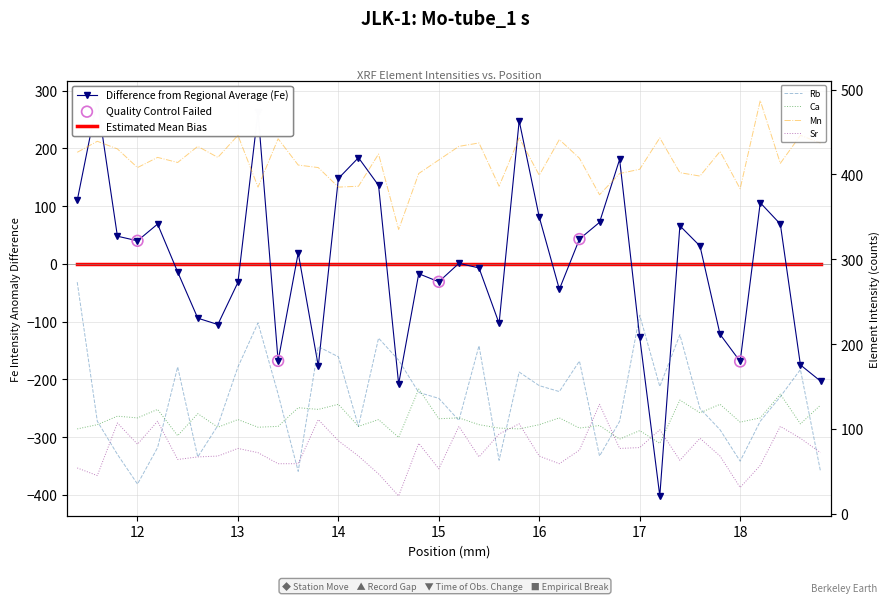

Which series reaches the maximum Y coordinate?

Mn